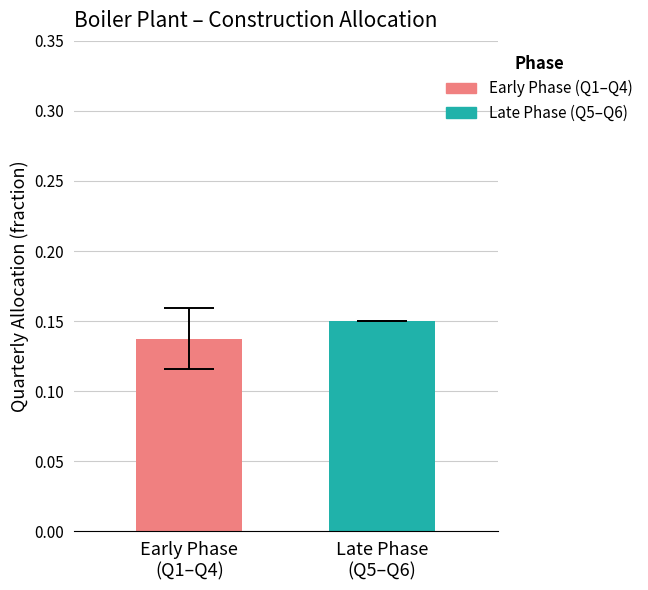

Does the chart contain stacked bars?

No